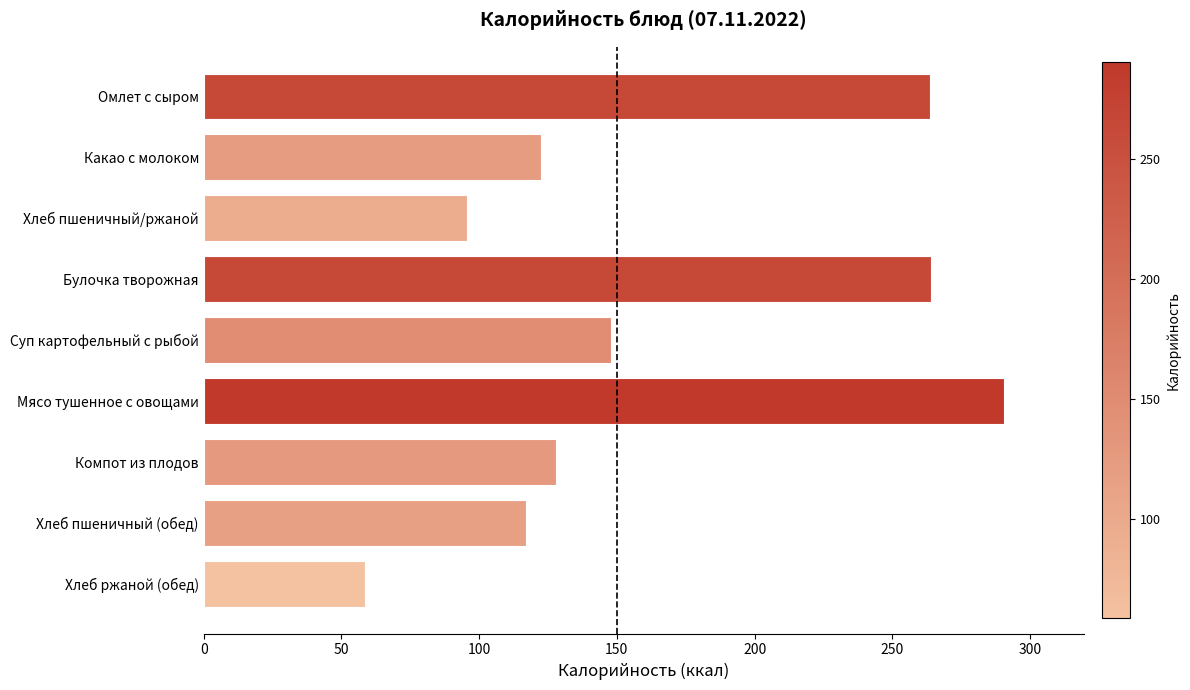

Where is the data nearest to the value 174?

Суп картофельный с рыбой